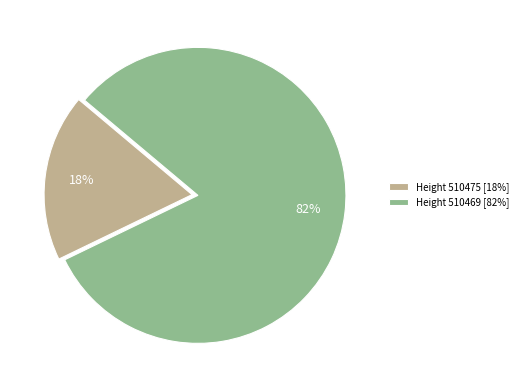

Is it true that Height 510475 [18%] is 8% of the pie?

False